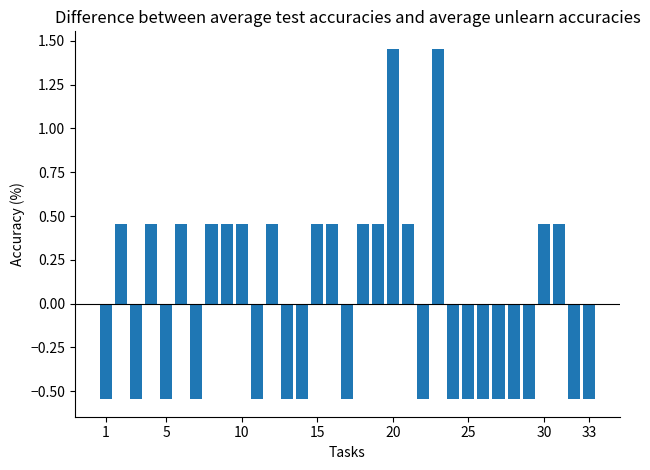

What is the difference between the second highest and minimum values?

2.0